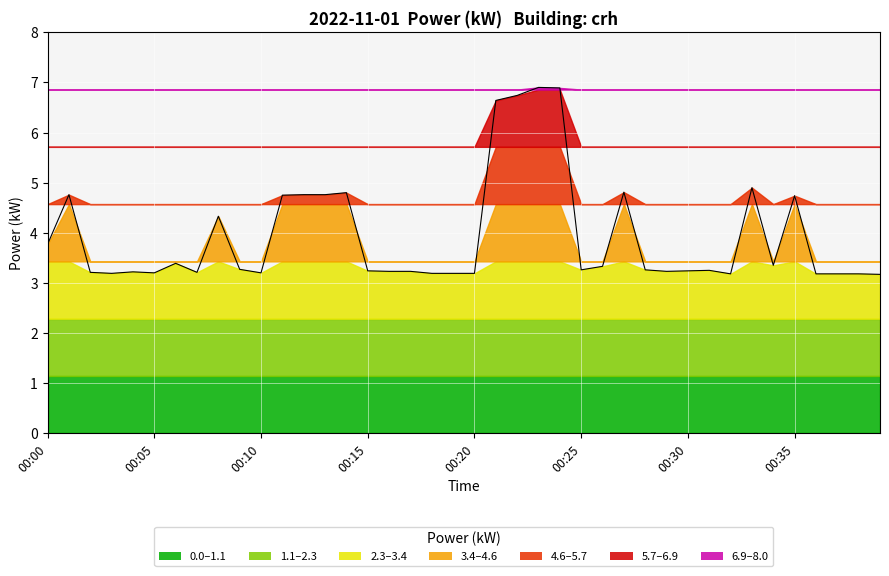

Does the chart display data point markers on the line(s)?

No